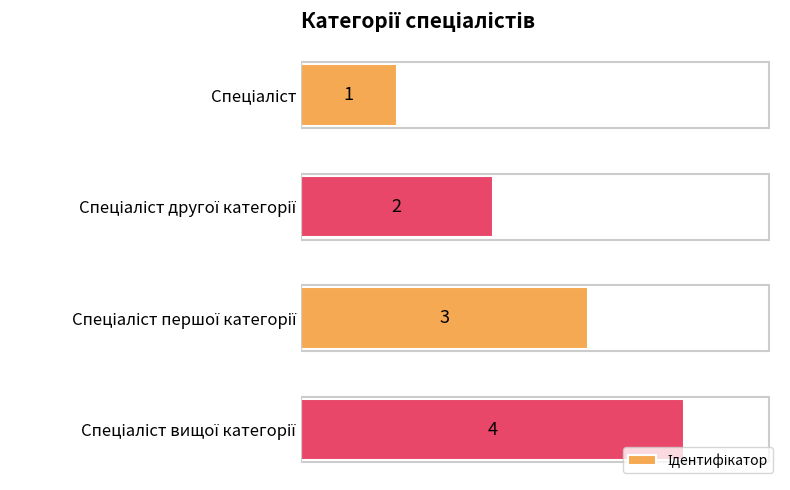

What is the maximum value shown in the chart?

4